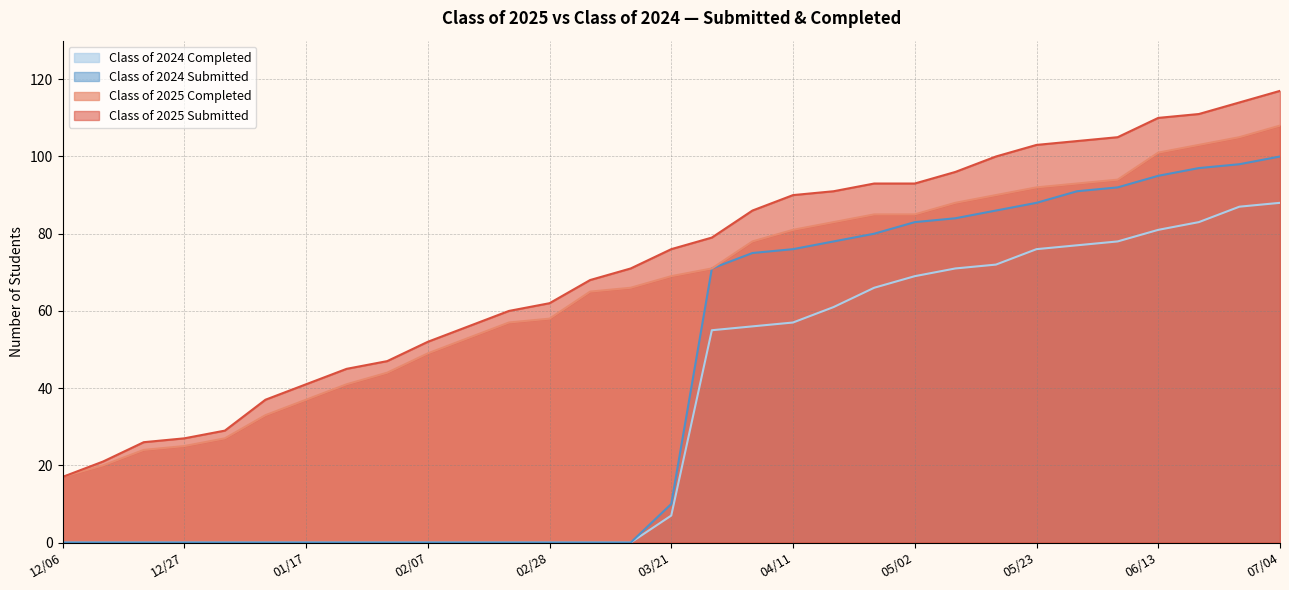

What position from the right is 04/24?

11